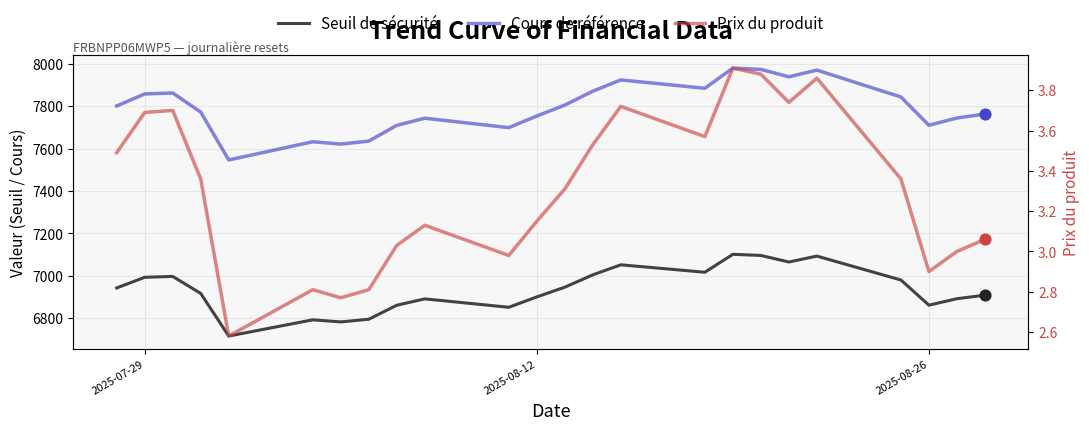

Which series reaches the minimum Y coordinate?

Prix du produit